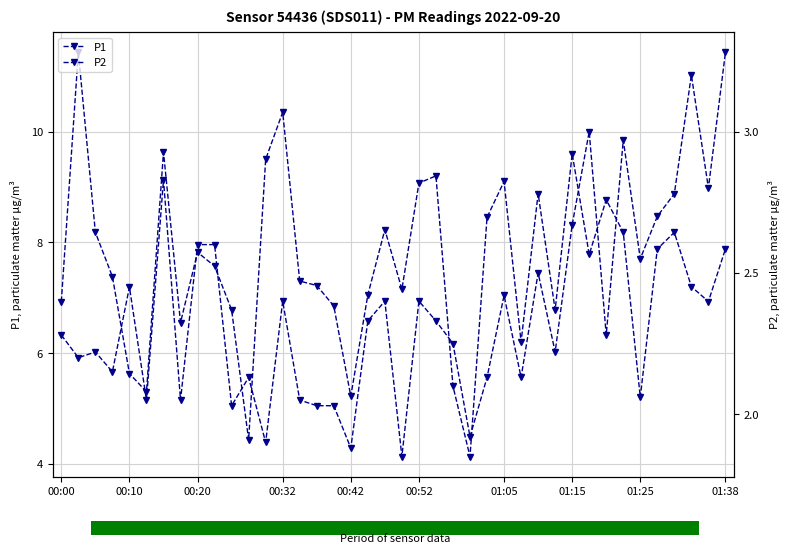

The P1 series shows 15.9 at 01:05. True or false?

False